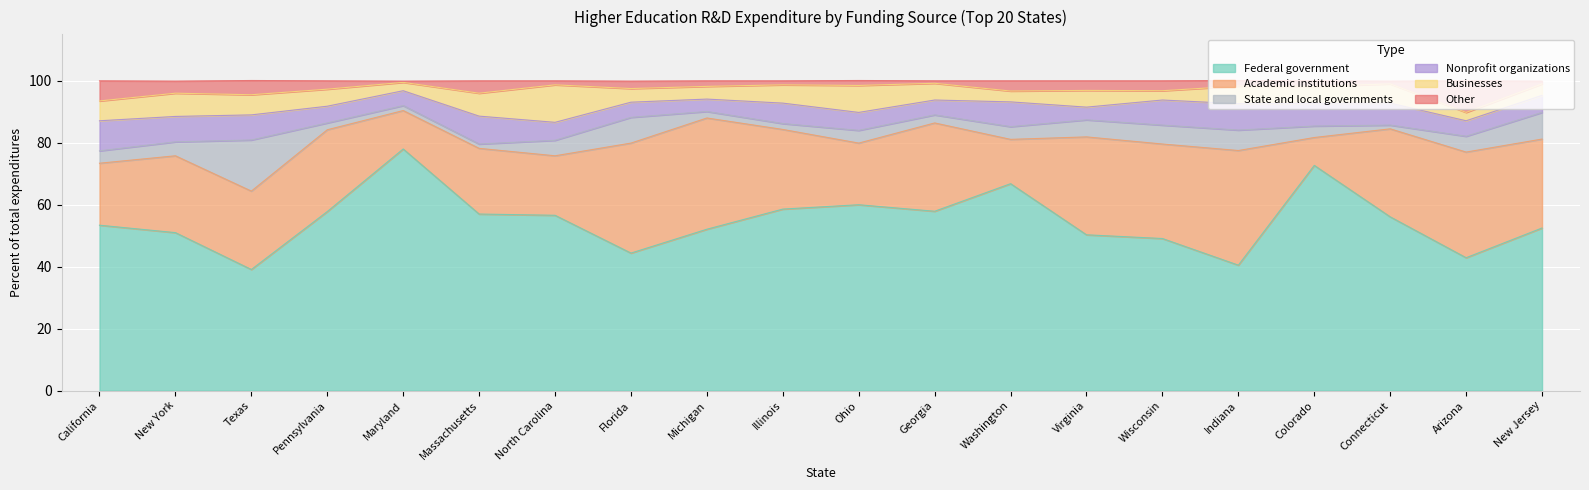

List the labels in order of Academic institutions value, largest first.

Indiana, Michigan, Florida, Arizona, Virginia, Wisconsin, New Jersey, Georgia, Connecticut, Pennsylvania, Illinois, Texas, New York, Massachusetts, California, Ohio, North Carolina, Washington, Maryland, Colorado